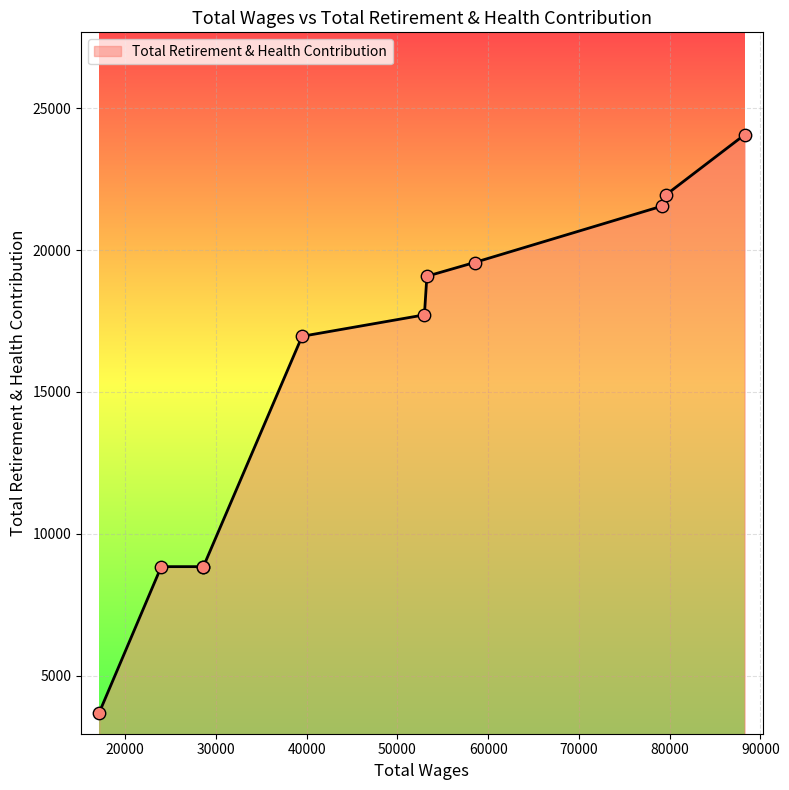

Between 39489.0 and 53243.0, which is larger?

53243.0